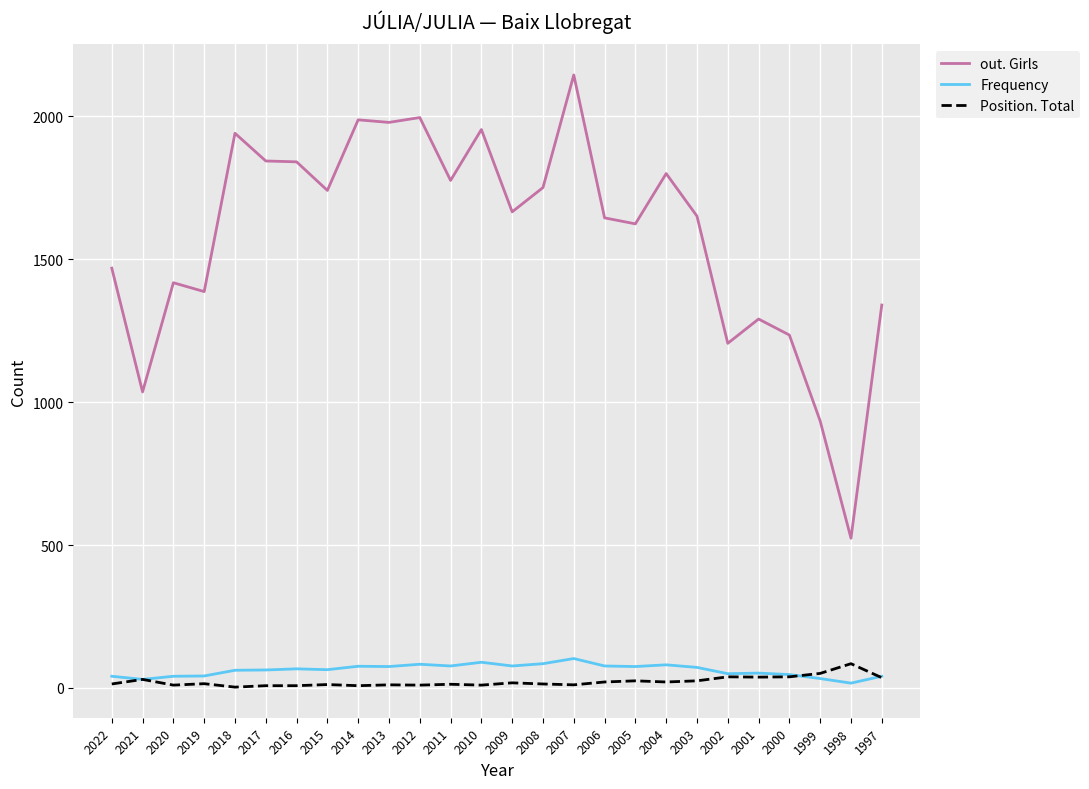

What is the maximum value shown in the chart?

2145